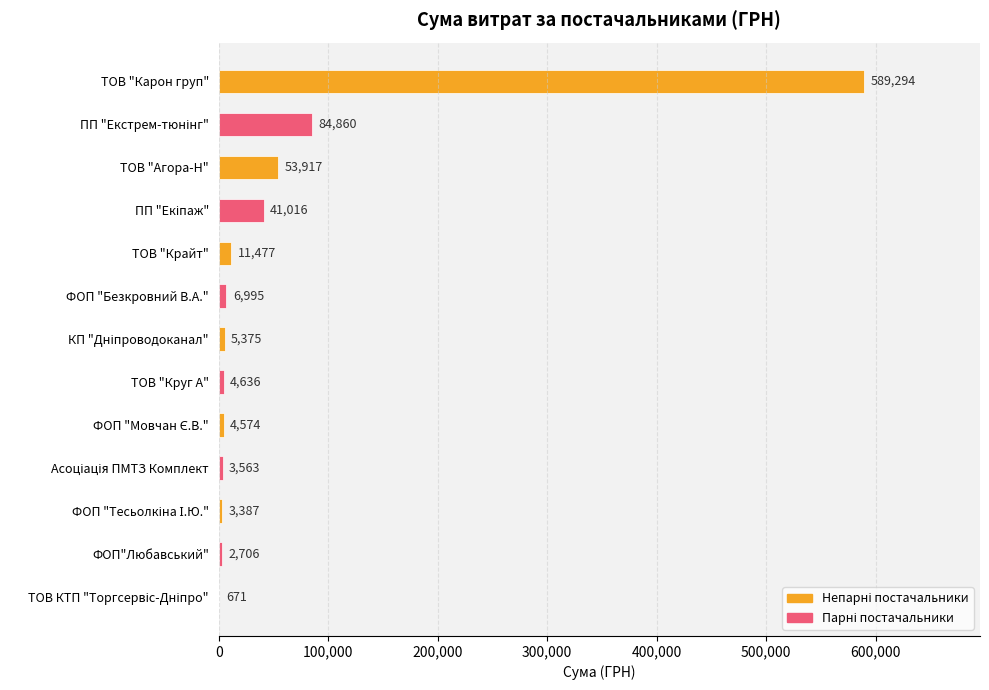

How many distinct data groups are displayed?

1